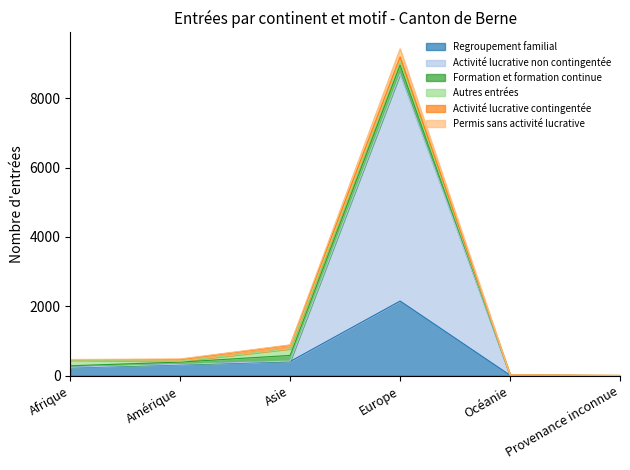

What position from the right is Europe?

3